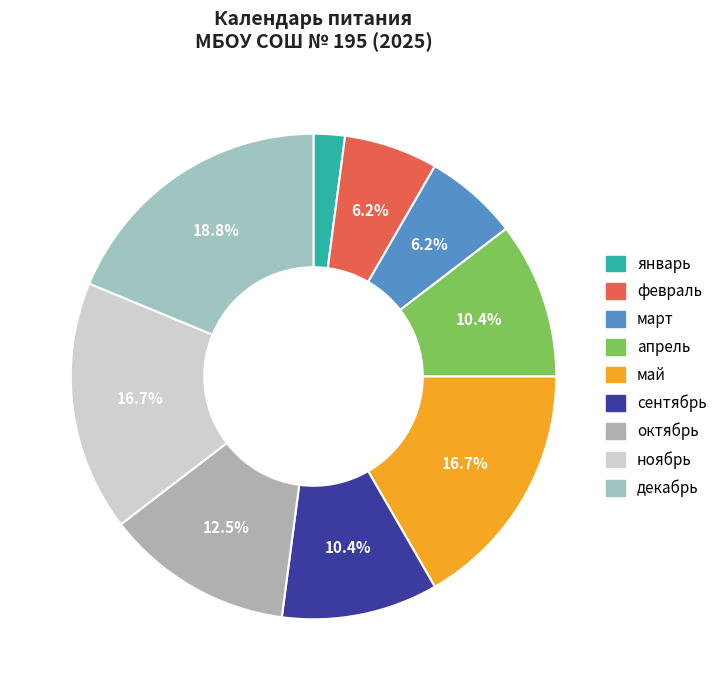

To the nearest percent, what is the difference between the largest and smallest slice percentages?

17%